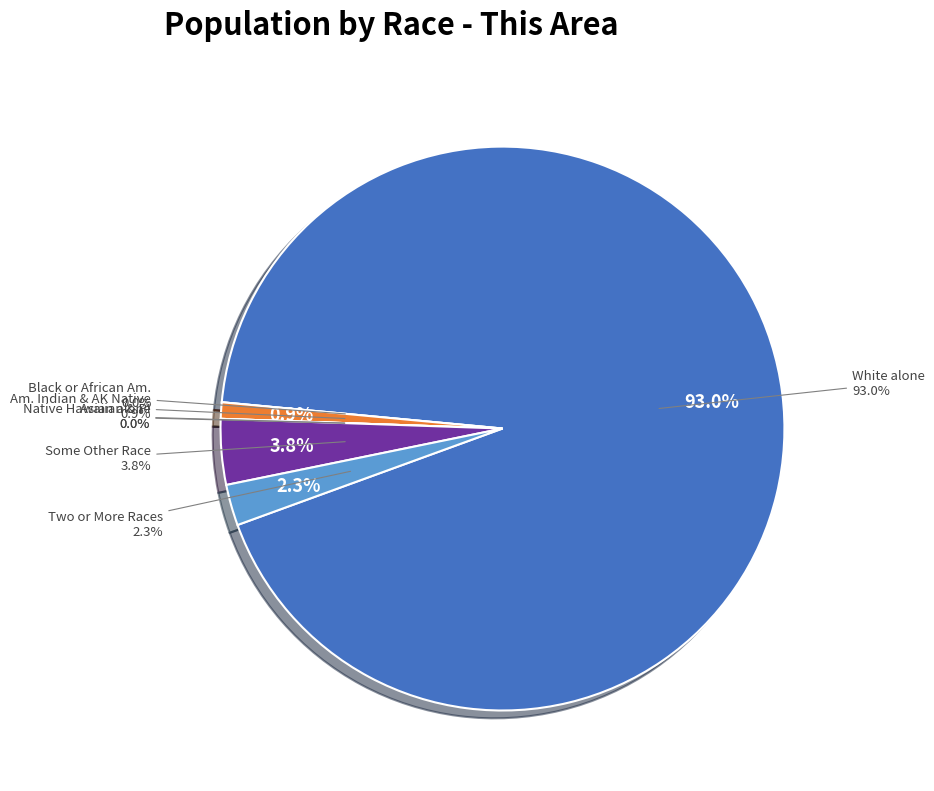

Count the number of slices in the pie.

7